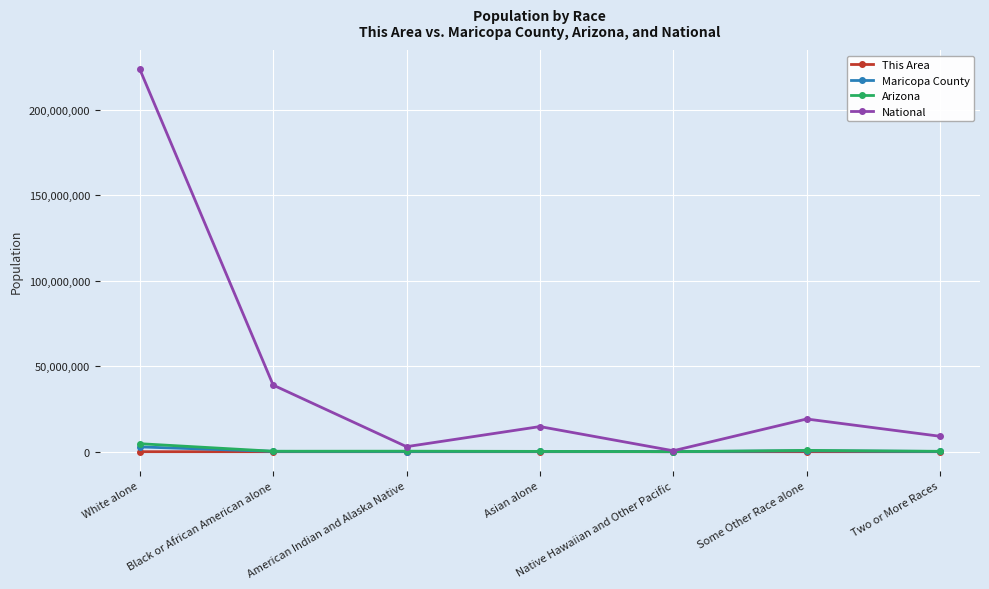

What is the total value across all series at Some Other Race alone?

20359857